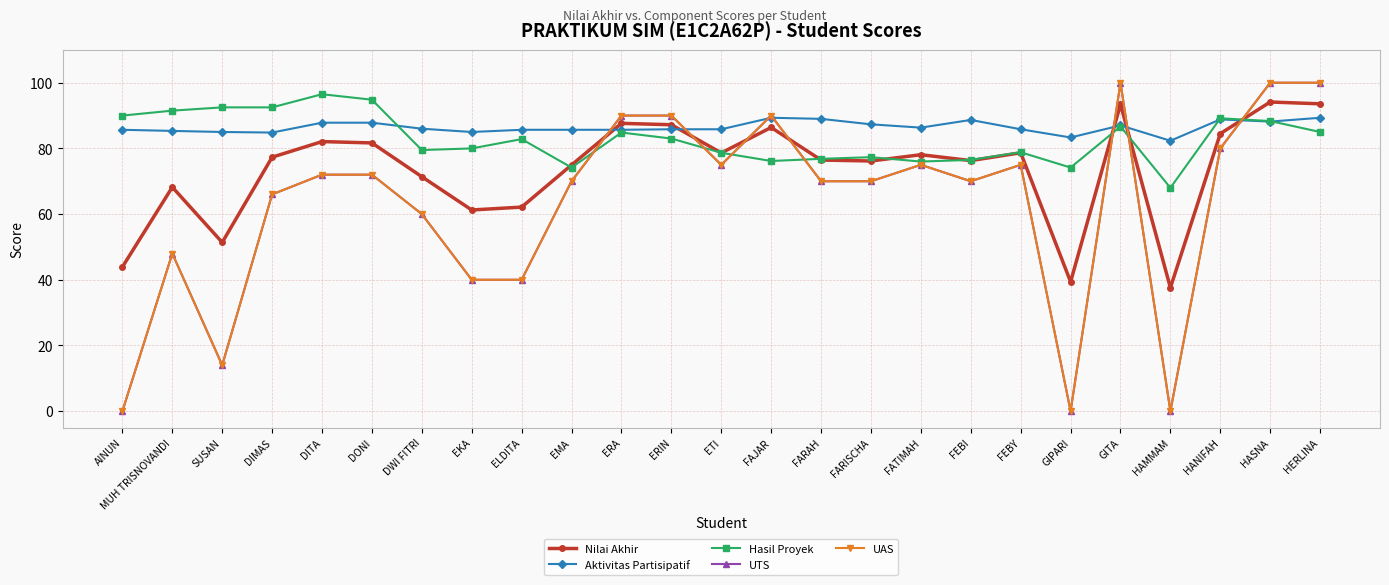

What is the total value across all series at FEBY?

393.3